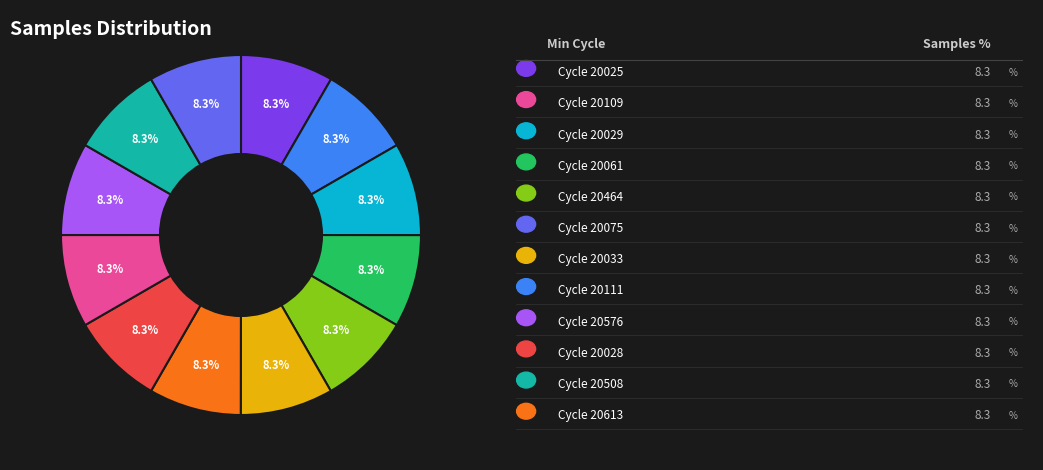

Is there a majority slice in this chart?

No